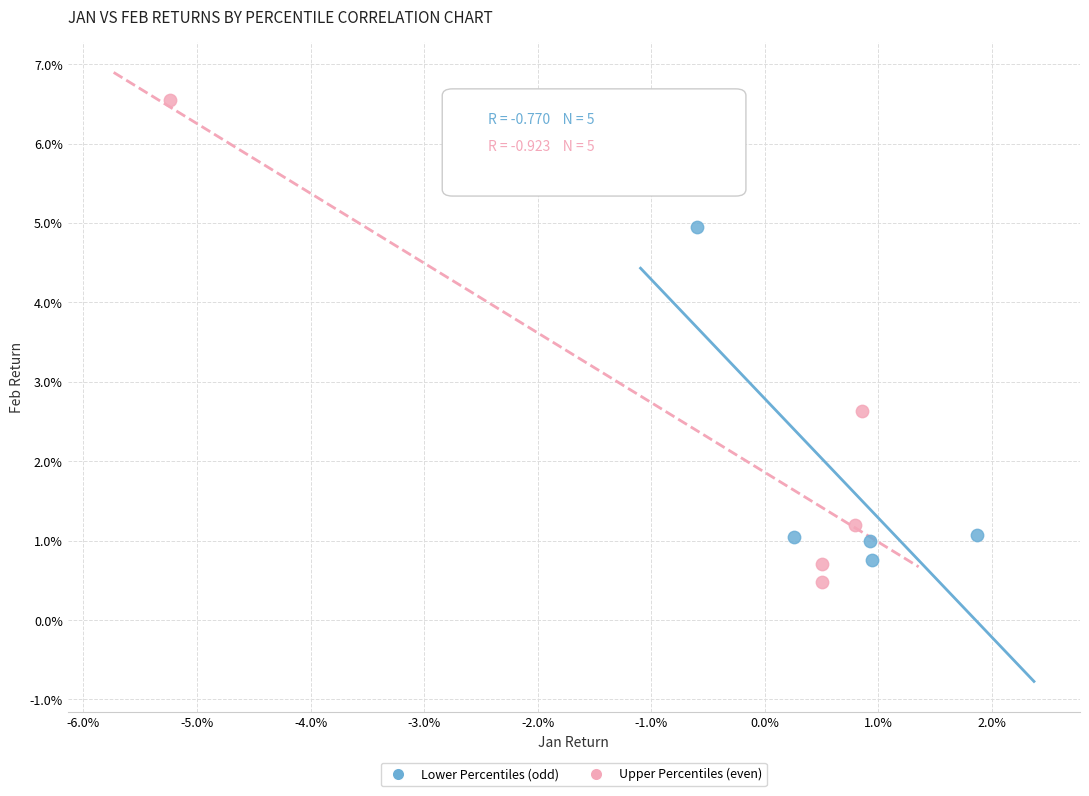

What are all the series names shown in the legend?

Lower Percentiles (odd), Upper Percentiles (even)